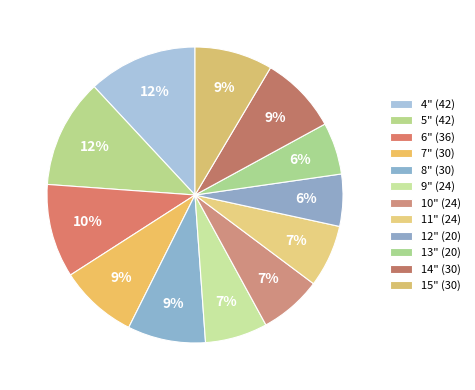

How much of the chart is everything except 15"?

91.5%